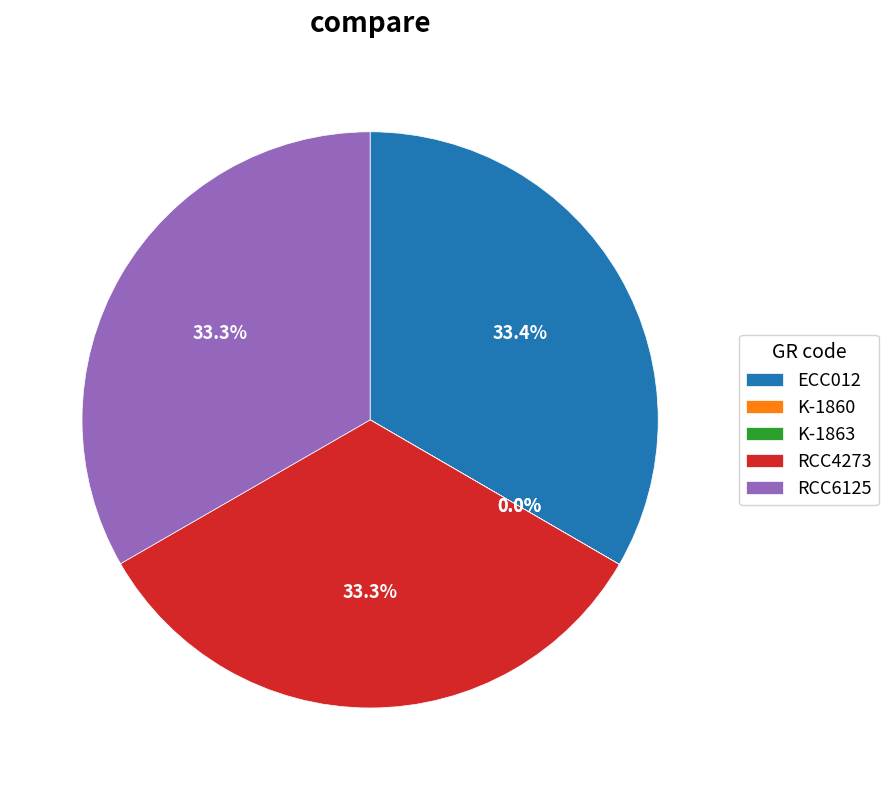

Is it true that RCC4273 is 33% of the pie?

True